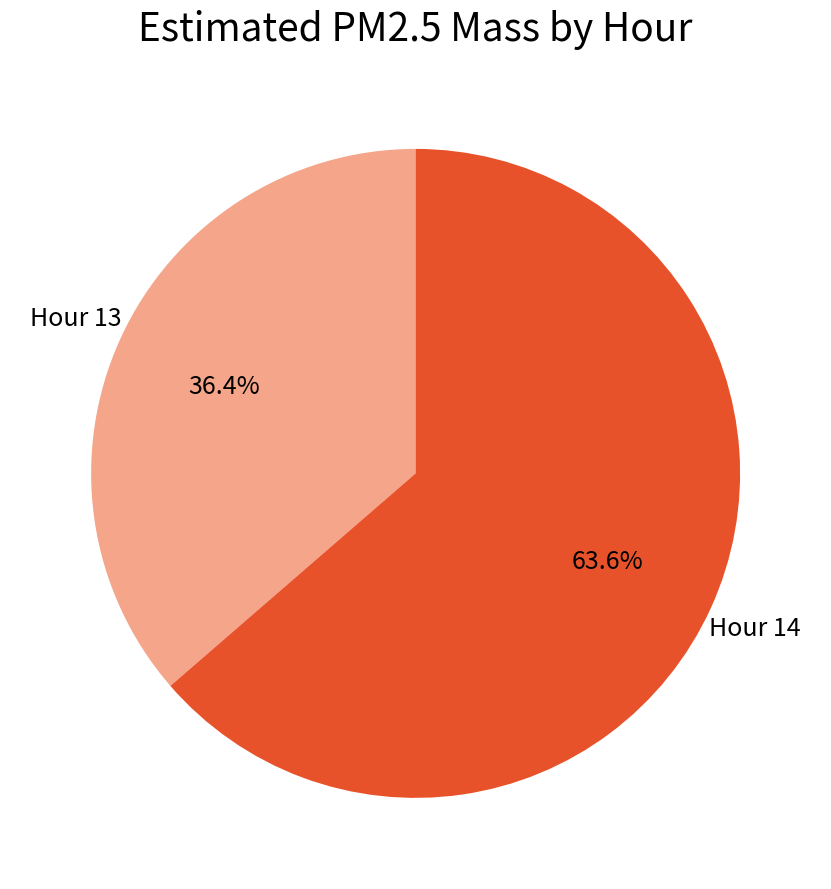

To the nearest percent, what is the difference between the Hour 13 and Hour 14 slice percentages?

27%